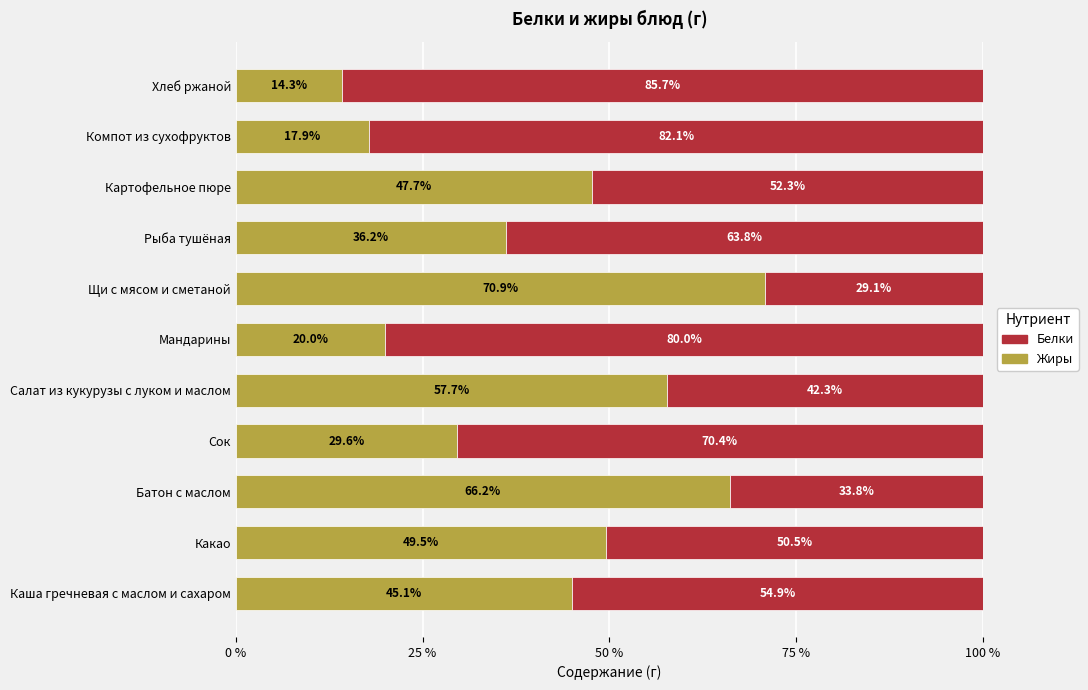

What is the average value of the Жиры series?

41.4